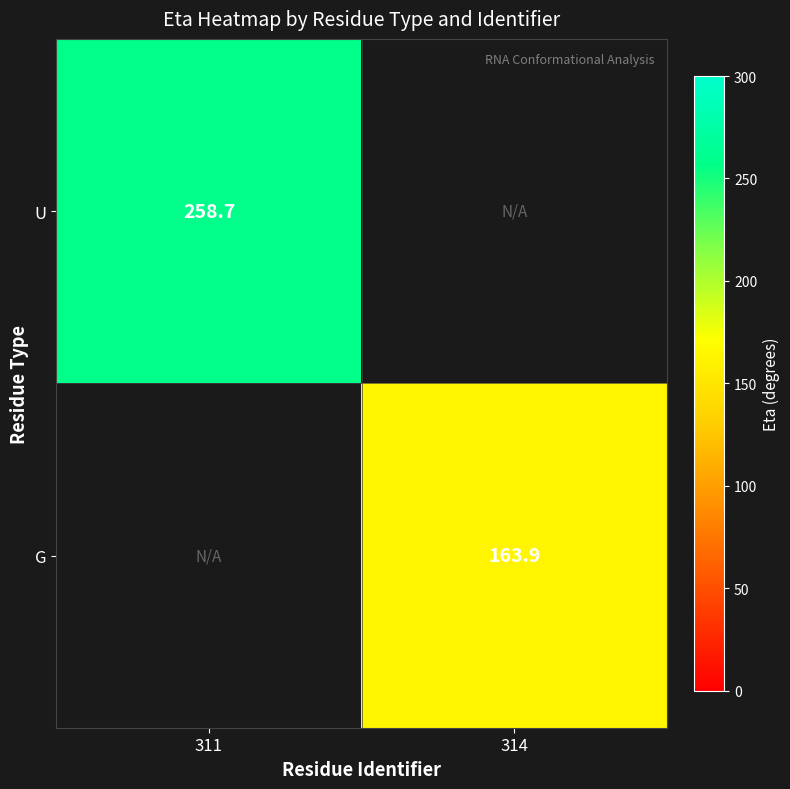

The value of G at 314 is 101.0. True or false?

False